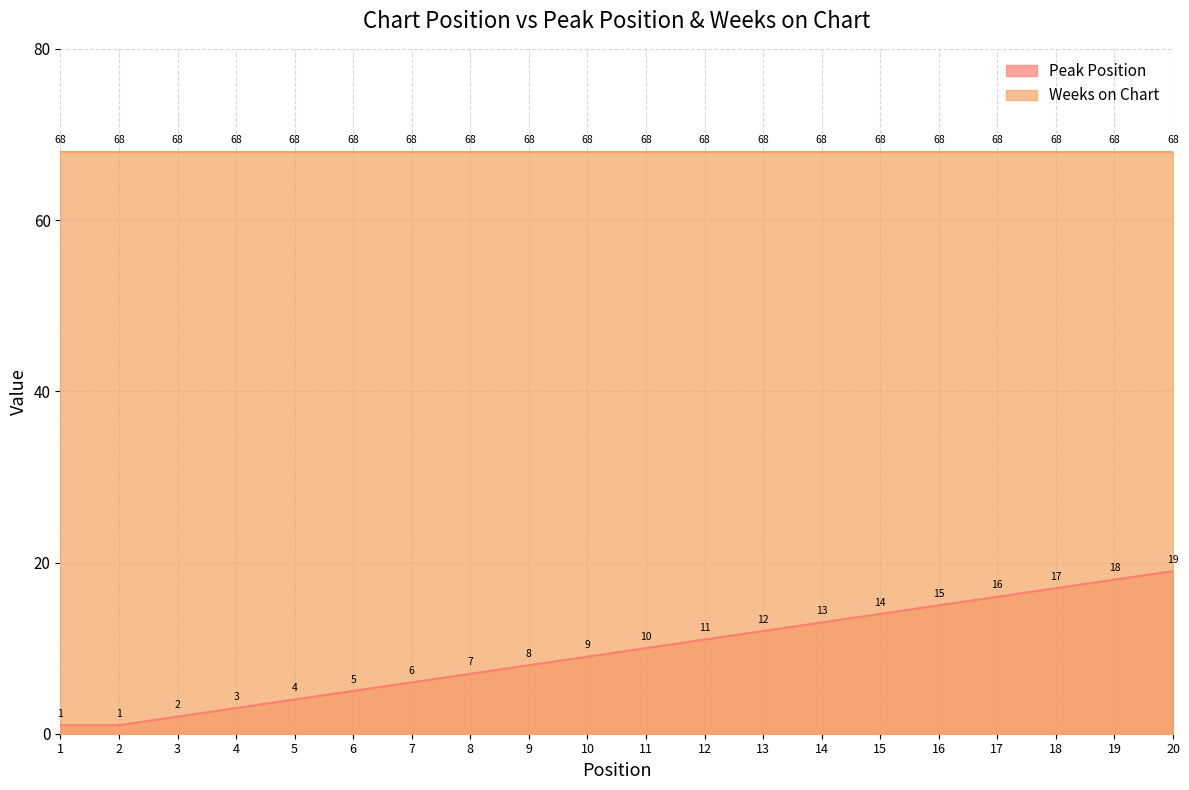

Where does the data first go above 10?

12